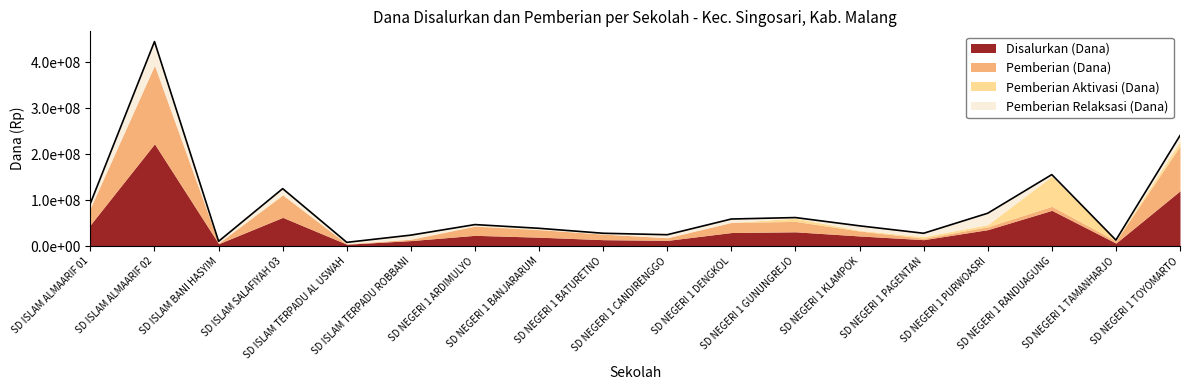

List the labels in order of Pemberian Aktivasi (Dana) value, largest first.

SD NEGERI 1 RANDUAGUNG, SD NEGERI 1 TOYOMARTO, SD NEGERI 1 GUNUNGREJO, SD NEGERI 1 PURWOASRI, SD NEGERI 1 PAGENTAN, SD ISLAM SALAFIYAH 03, SD NEGERI 1 KLAMPOK, SD NEGERI 1 TAMANHARJO, SD NEGERI 1 BANJARARUM, SD ISLAM TERPADU ROBBANI, SD NEGERI 1 ARDIMULYO, SD ISLAM ALMAARIF 01, SD ISLAM ALMAARIF 02, SD ISLAM BANI HASYIM, SD ISLAM TERPADU AL USWAH, SD NEGERI 1 BATURETNO, SD NEGERI 1 CANDIRENGGO, SD NEGERI 1 DENGKOL